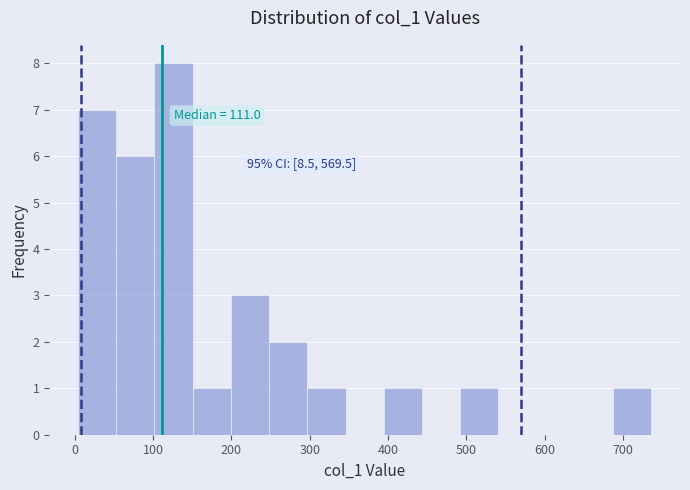

Which range on the x-axis has the tallest bar?

100 to 150